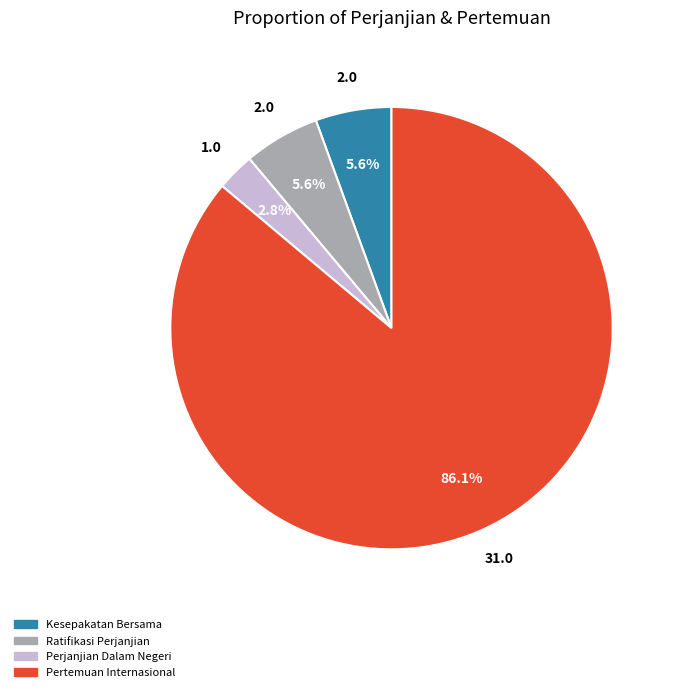

Does any single category account for the majority?

Yes